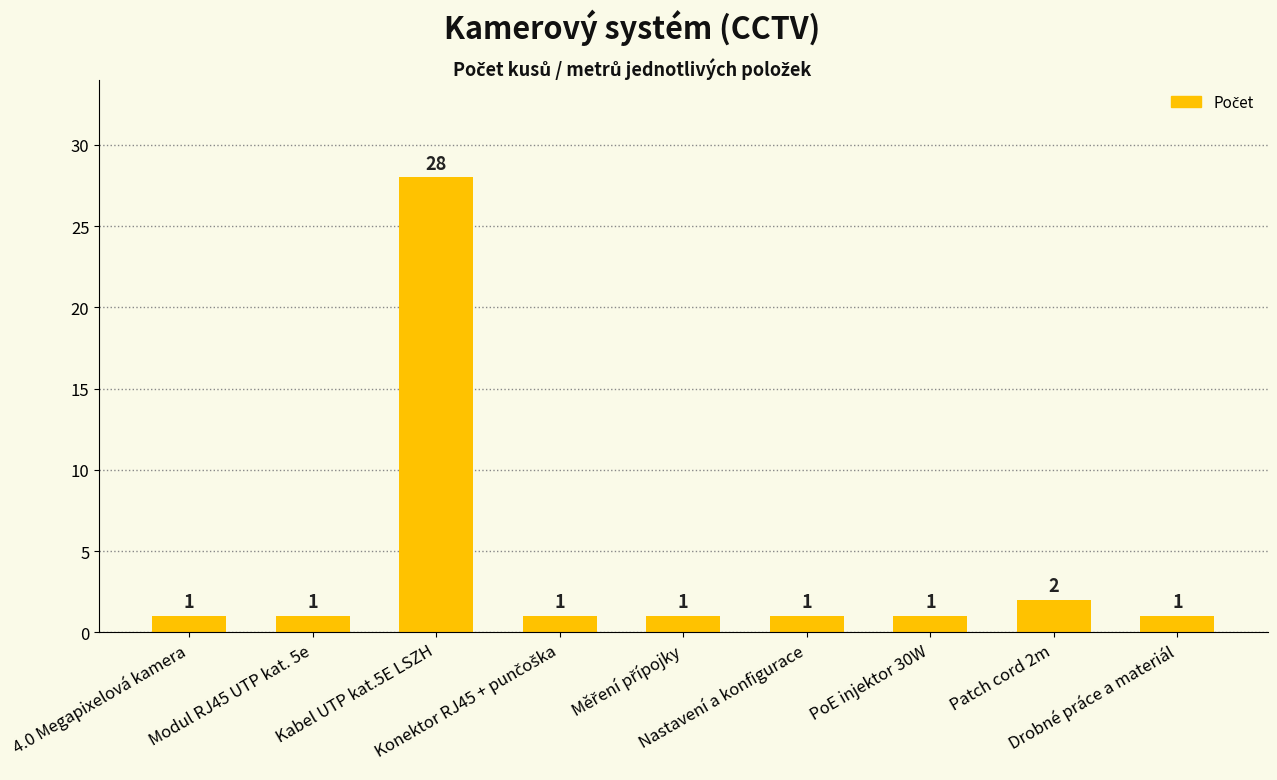

What is the average value?

4